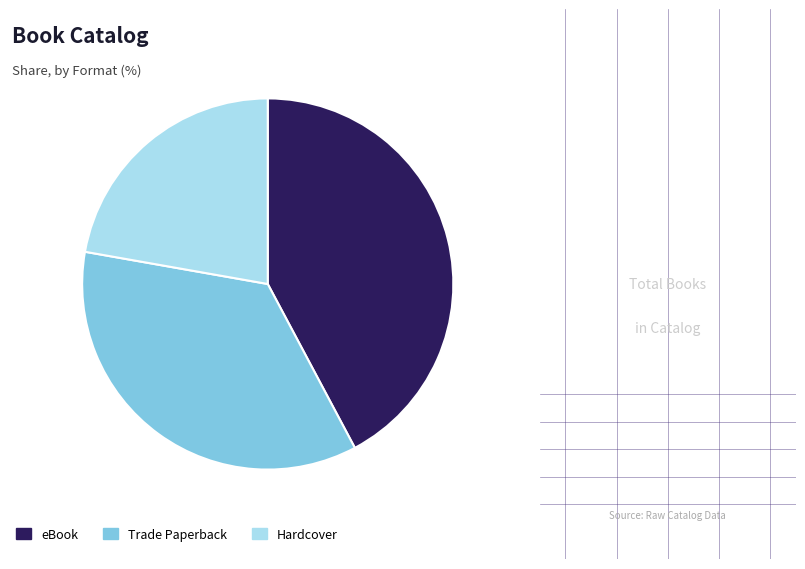

Do Trade Paperback and eBook together represent more than half of the pie?

Yes